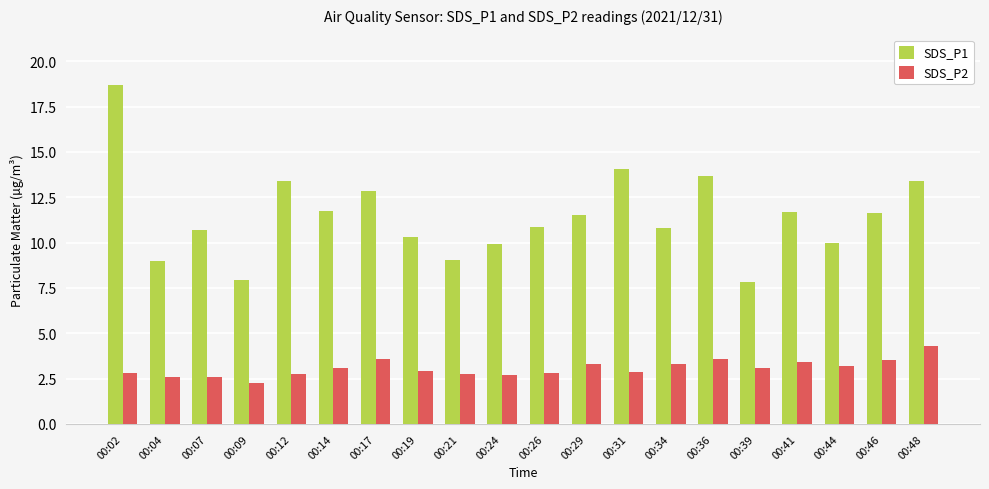

Which series has the largest total across all categories?

SDS_P1